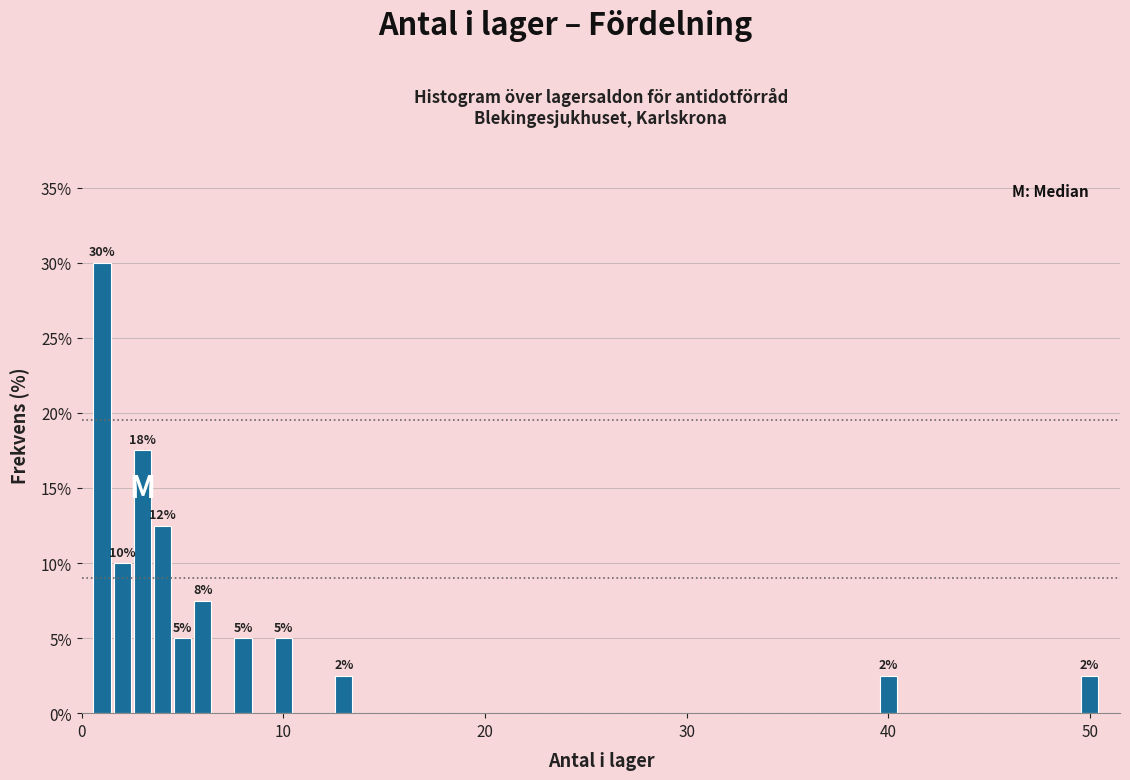

Around what value on the x-axis is the tallest bar? Give the approximate position of its centre, as read against the axis.

1